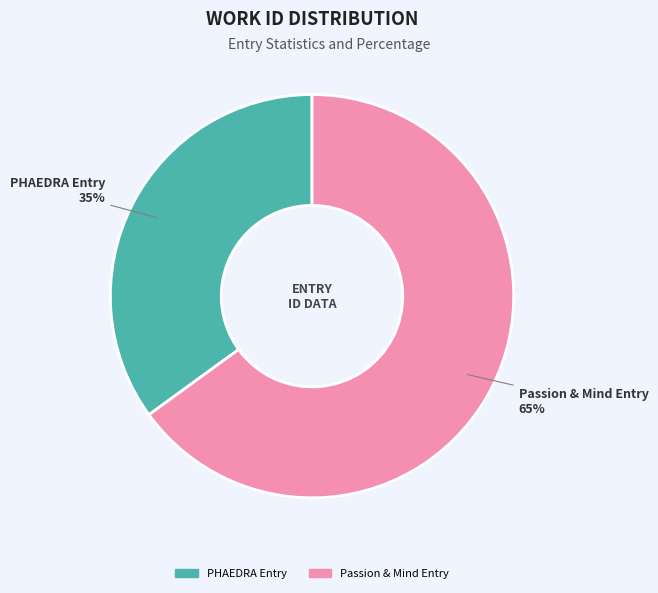

Approximately how many times larger is the value at Passion & Mind Entry compared to PHAEDRA Entry?

1.9